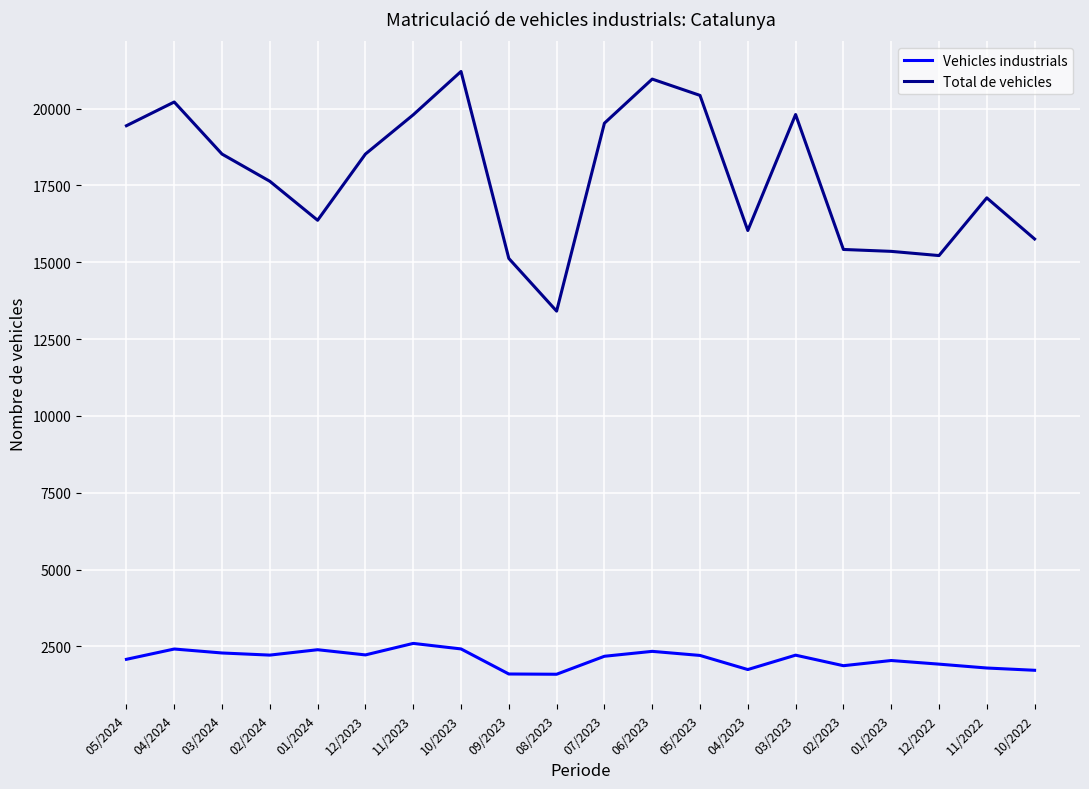

Which series has the largest total across all categories?

Total de vehicles